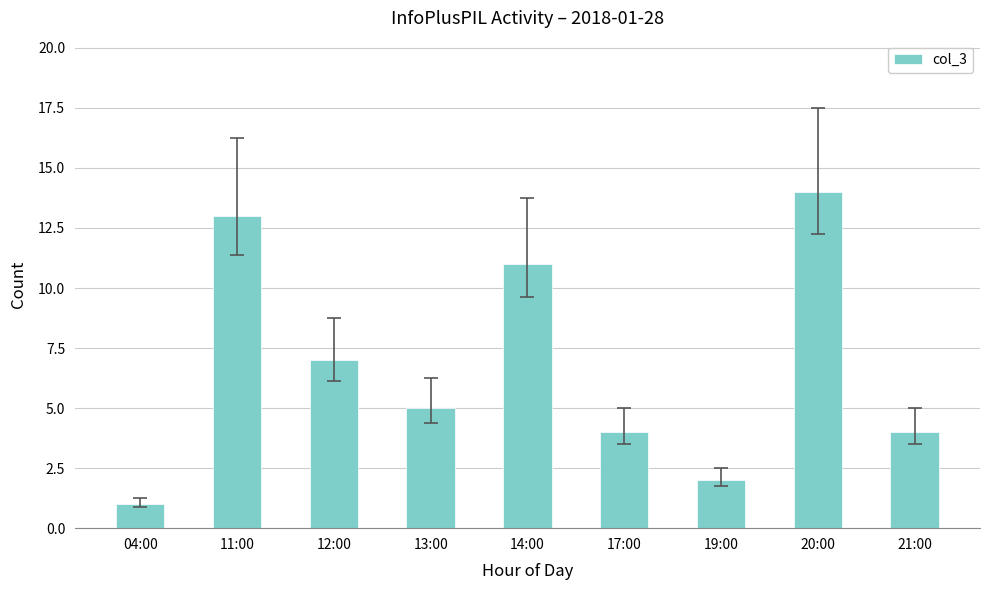

True or false: the data shows 18 at 14:00.

False